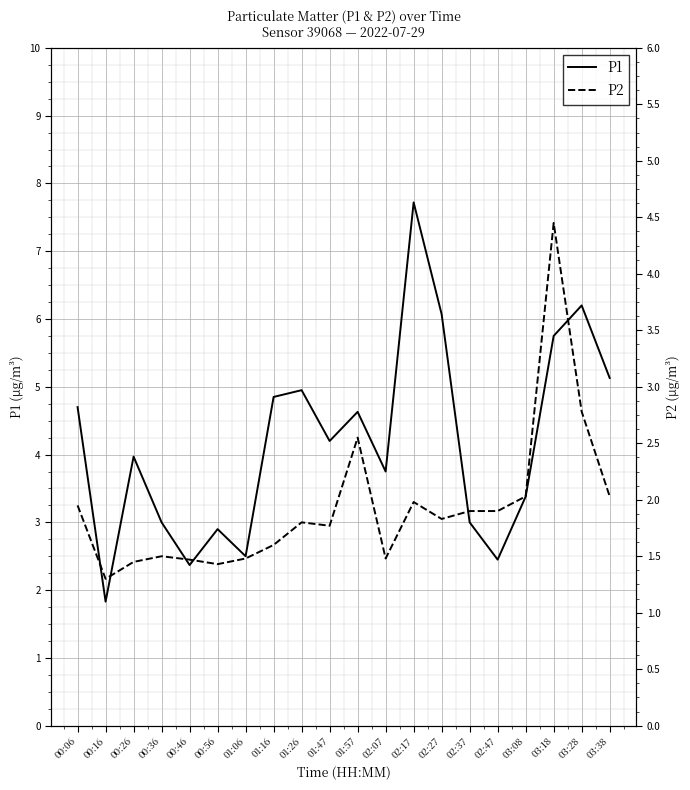

At which category is the sum across all series the highest?

03:18